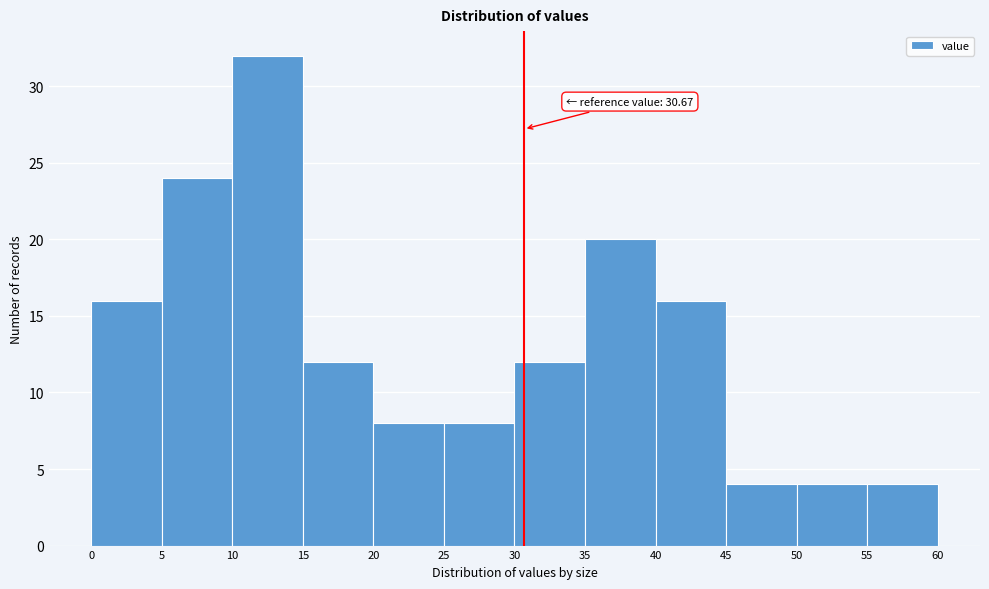

Over which range of the x-axis is the bar tallest?

10 to 15